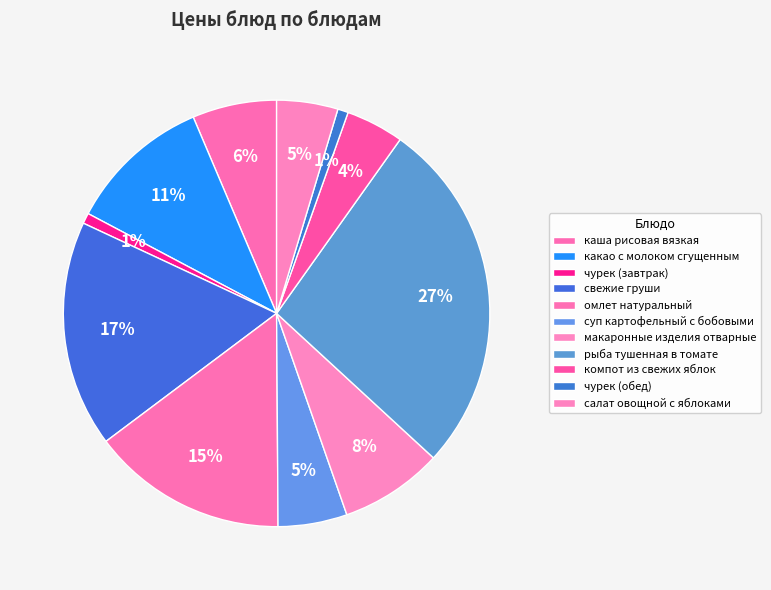

How many segments does this pie chart have?

11